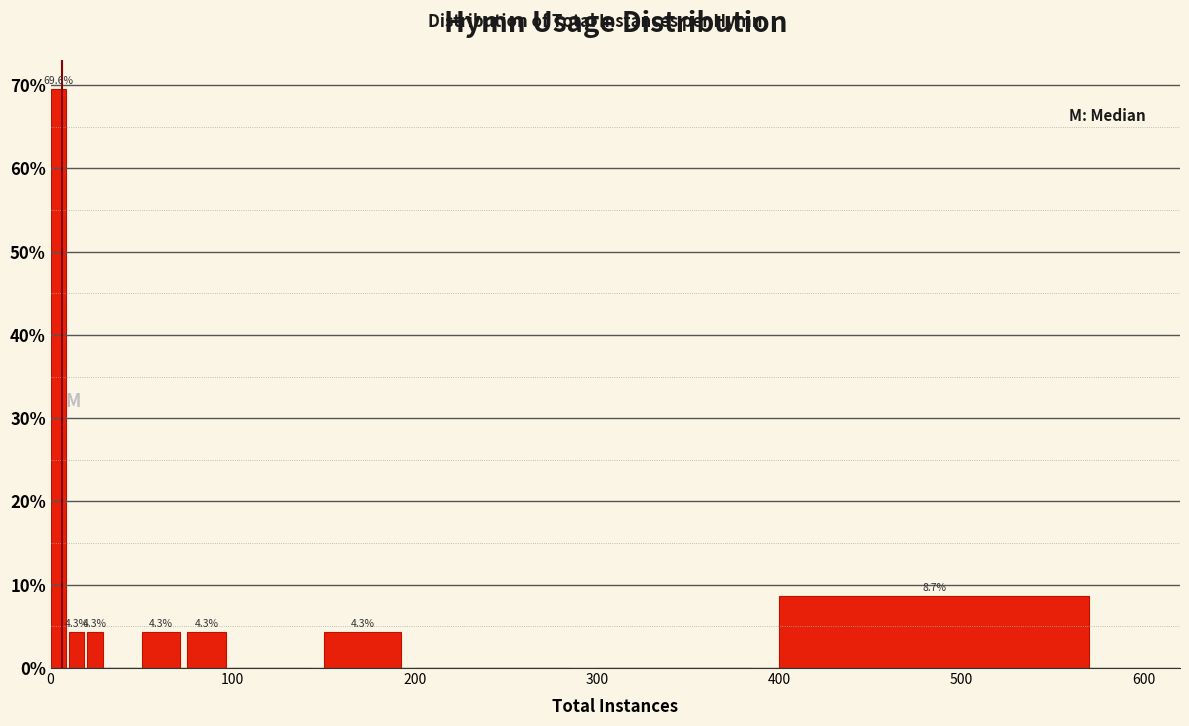

Read against the x-axis, roughly where is the centre of the tallest bar?

0